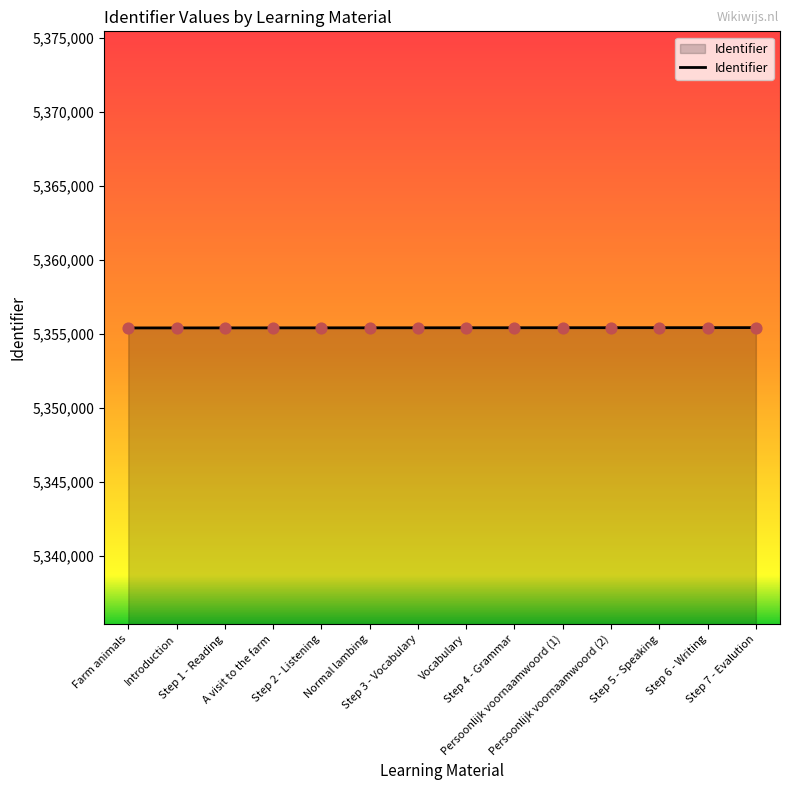

What is the smallest value displayed?

5355414